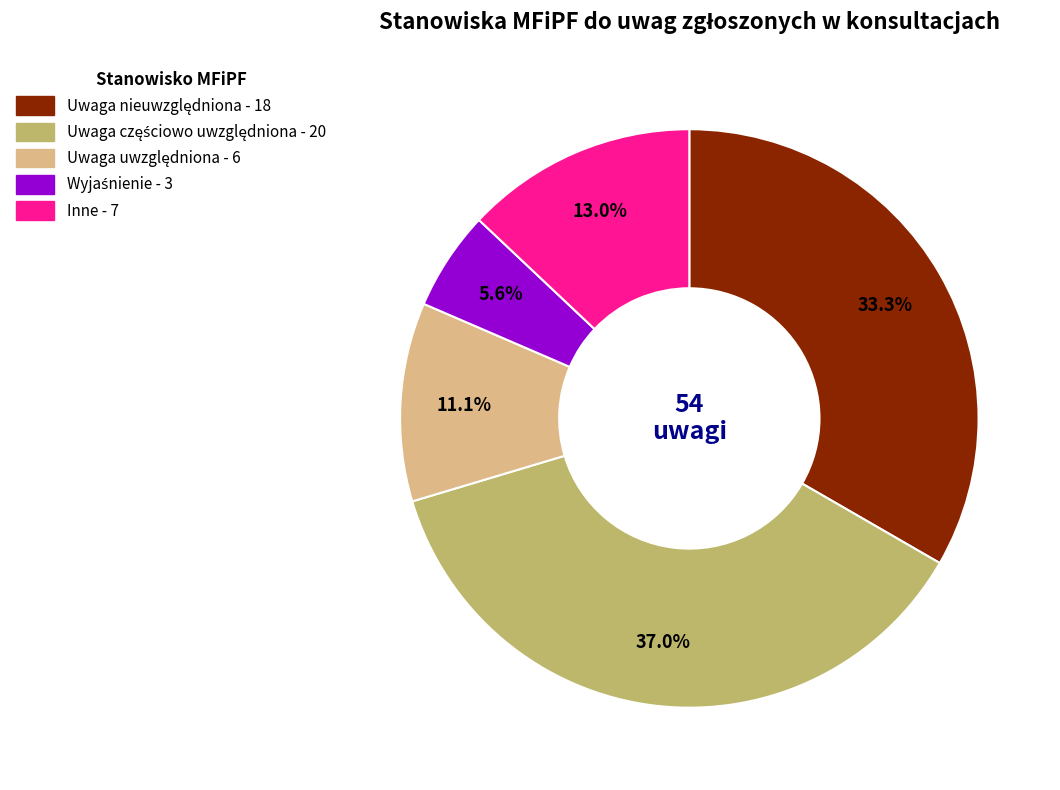

Is it true that Inne is 13% of the pie?

True